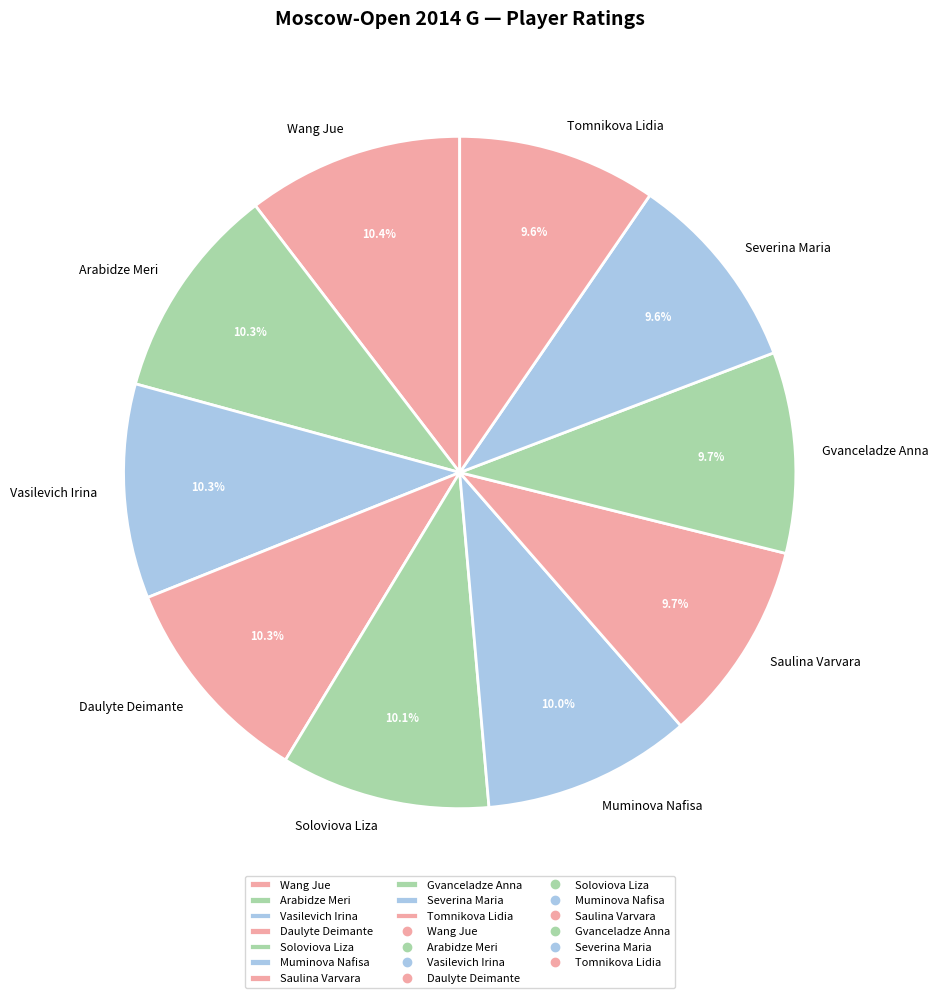

Approximately how many times larger is the value at Daulyte Deimante compared to Saulina Varvara?

1.1